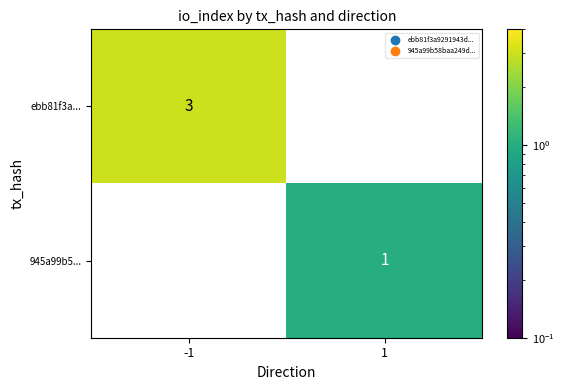

Count the number of categories in the chart.

2